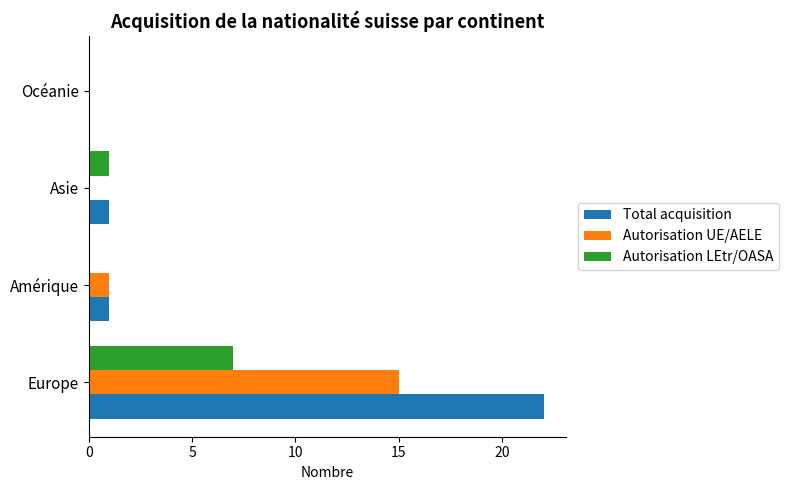

How many data points does each series have?

4